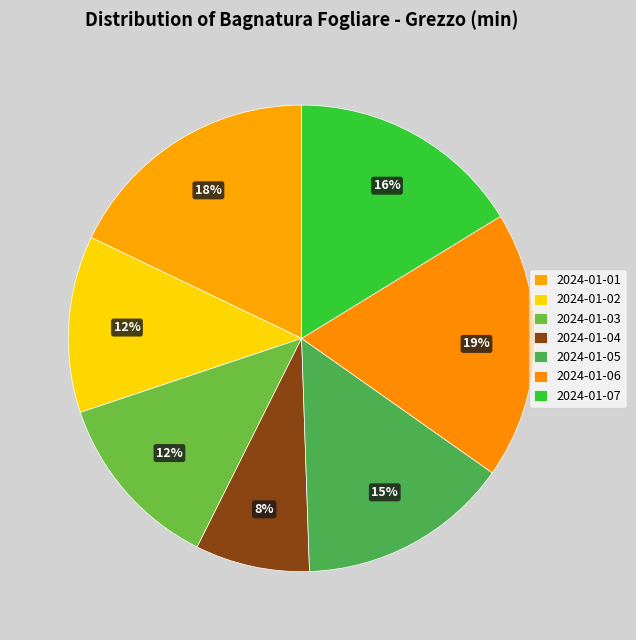

What is the ratio of the value at 2024-01-06 to the value at 2024-01-04?

2.3